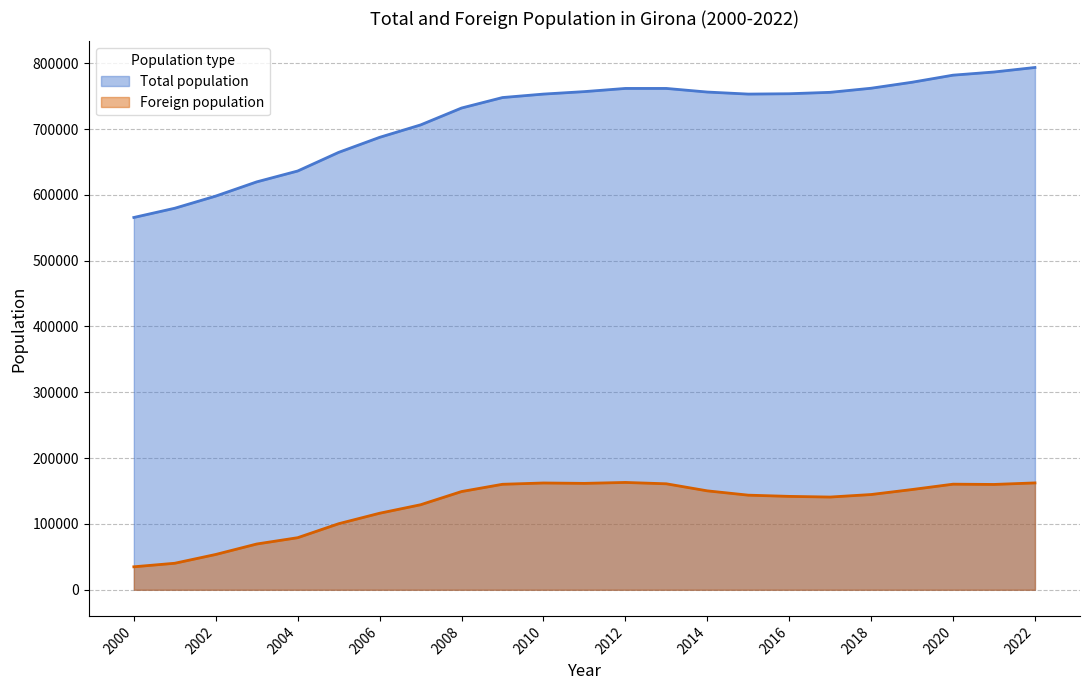

Which series has the largest range (max minus min)?

Total population